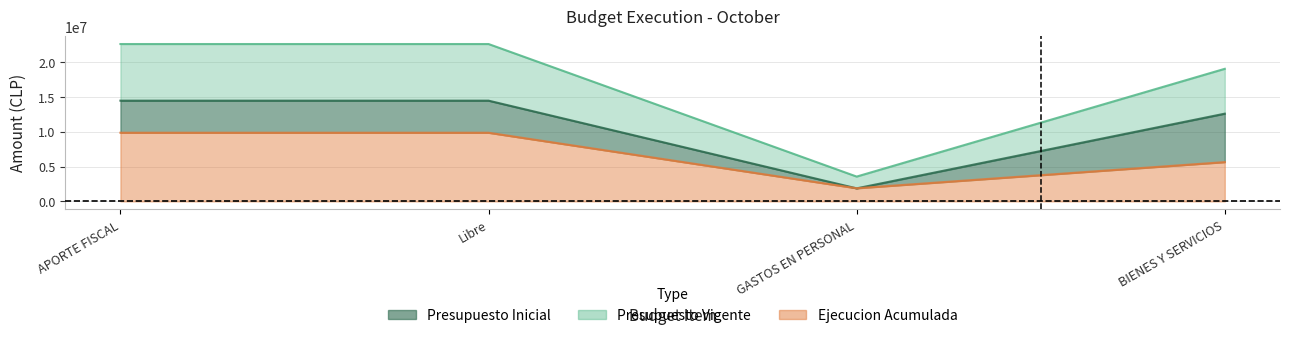

At which category is the sum across all series the highest?

APORTE FISCAL